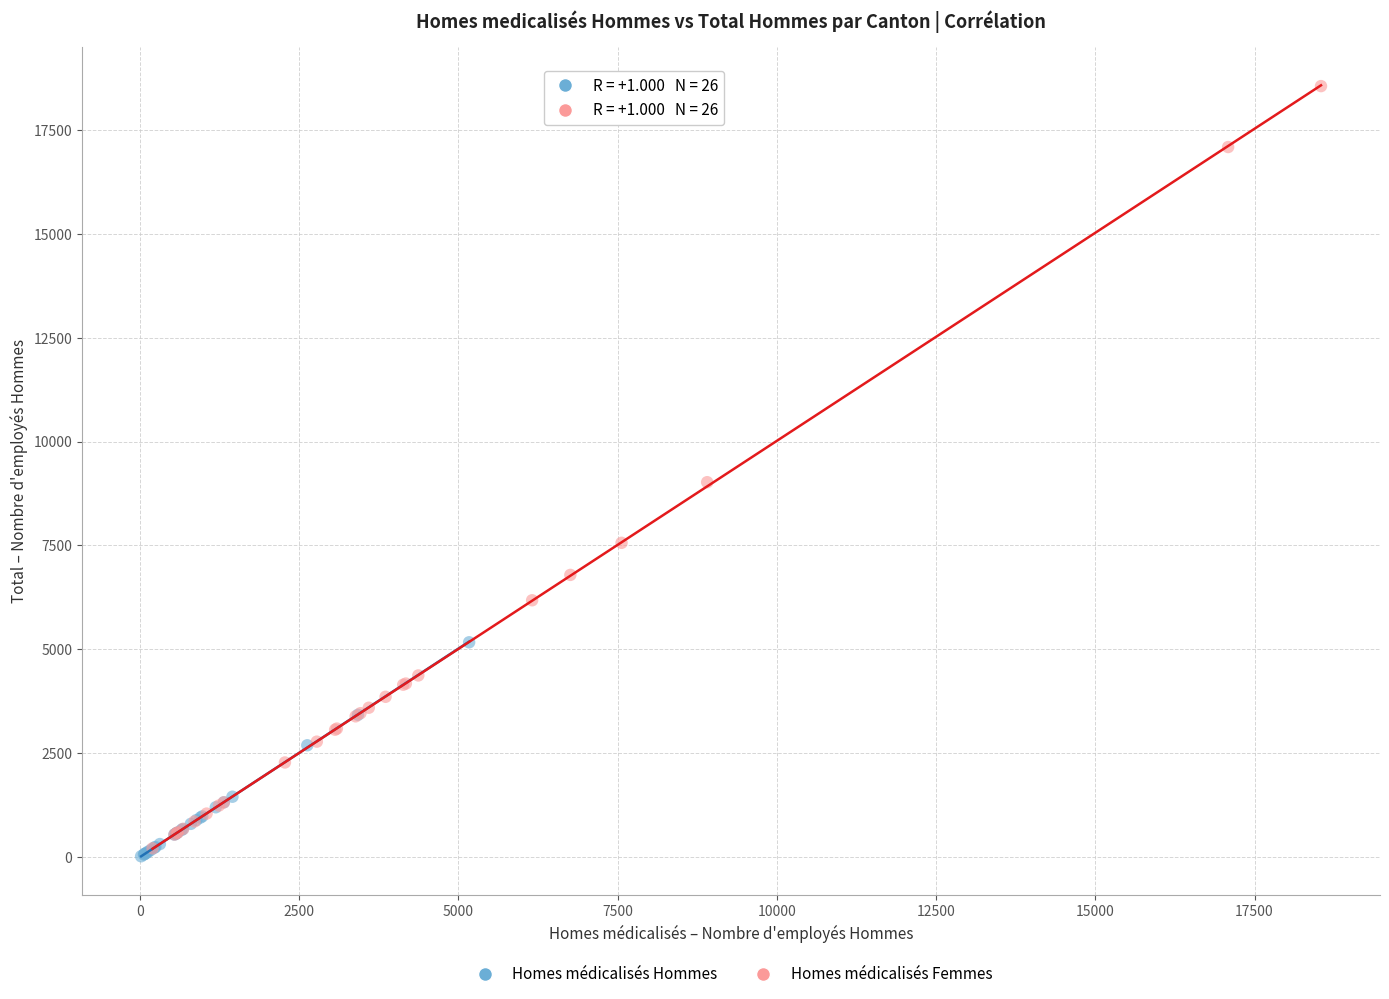

Which series reaches the minimum Y coordinate?

Homes médicalisés Hommes